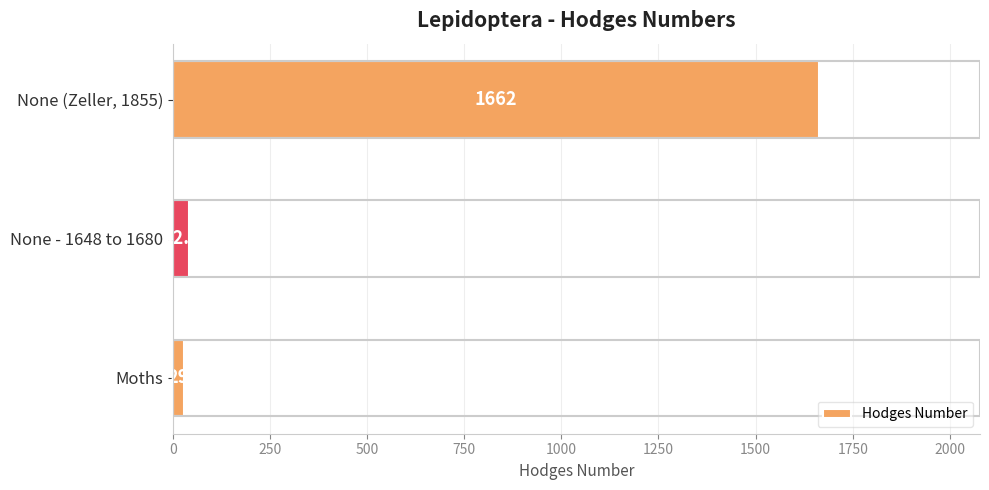

Which has a higher value, None (Zeller, 1855) or None - 1648 to 1680?

None (Zeller, 1855)